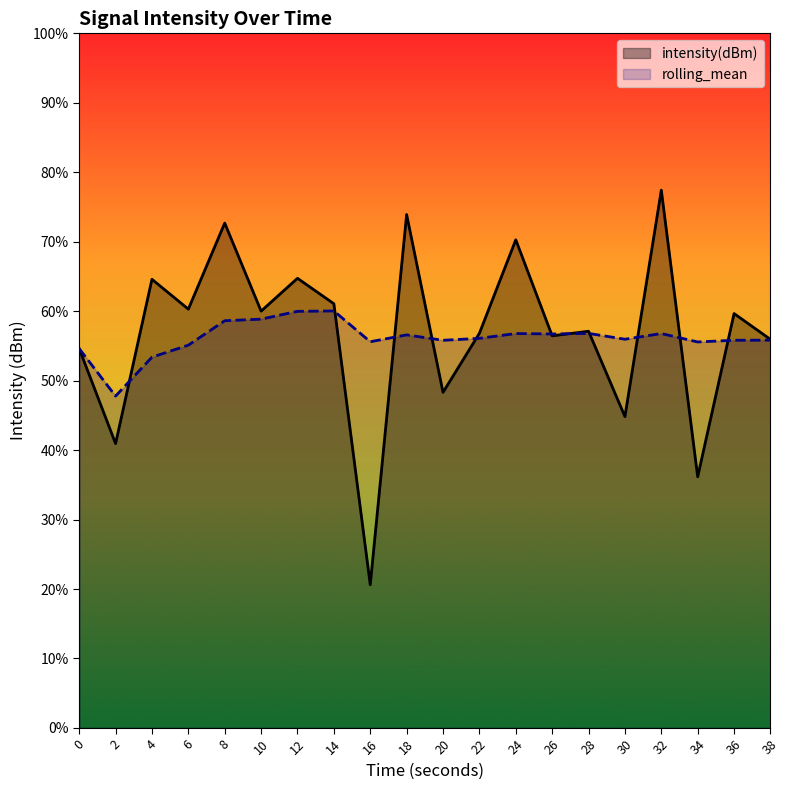

List the labels in order of intensity(dBm) value, largest first.

32, 18, 8, 24, 12, 4, 14, 6, 10, 36, 28, 22, 26, 38, 0, 20, 30, 2, 34, 16